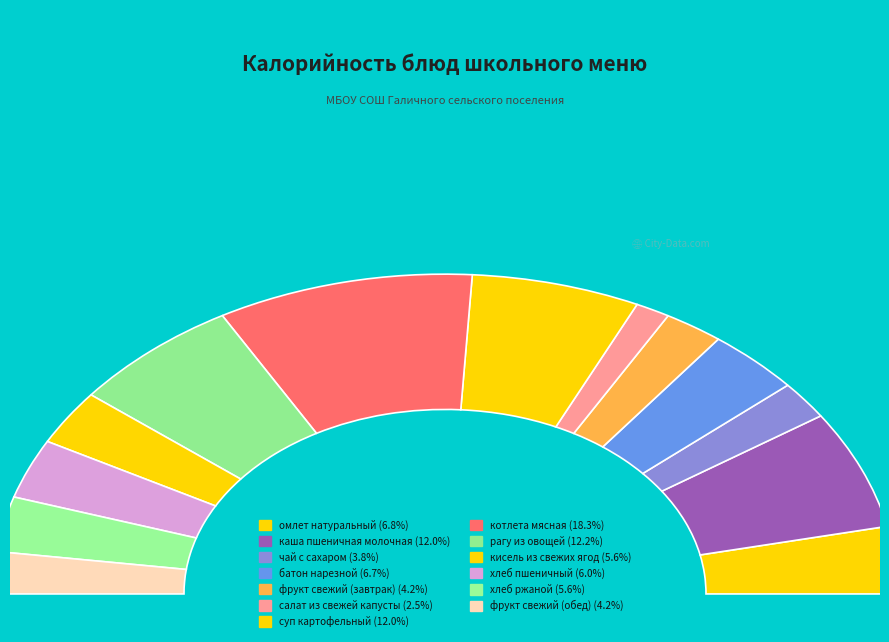

To the nearest percent, what is the average slice percentage?

8%